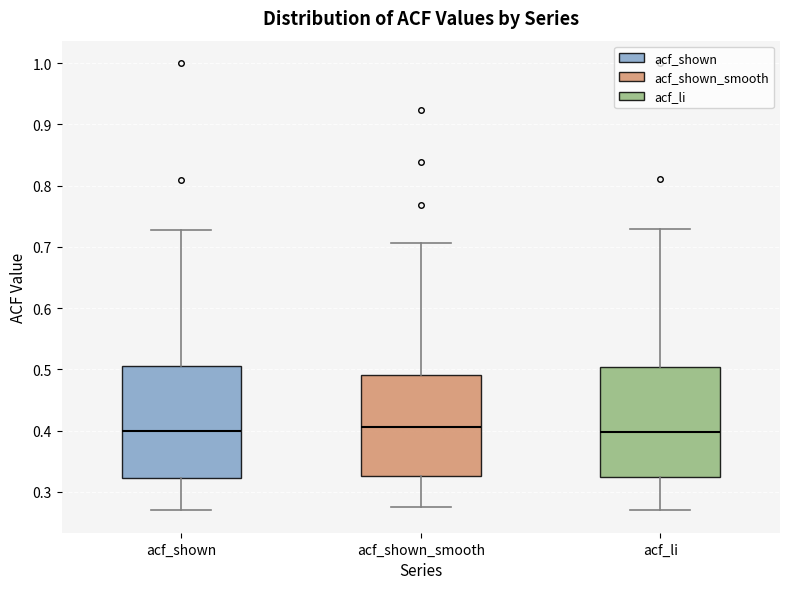

Reading left to right, read every box against the y-axis: the position of its median line, the range the box covers, and the ends of its whiskers. The values are not printed on the chart, so give them approximately, as read against the axis.

acf_shown: median 0.40, box 0.32 to 0.51, whiskers 0.27 to 0.73
acf_shown_smooth: median 0.41, box 0.33 to 0.49, whiskers 0.28 to 0.71
acf_li: median 0.40, box 0.33 to 0.50, whiskers 0.27 to 0.73